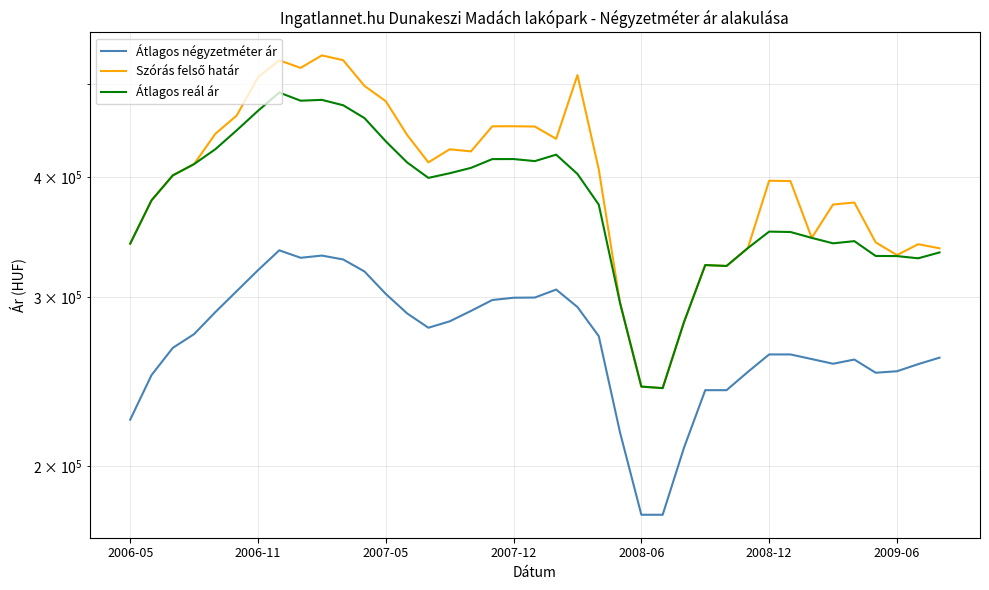

How many interior local valleys does the Szórás felső határ series have?

8